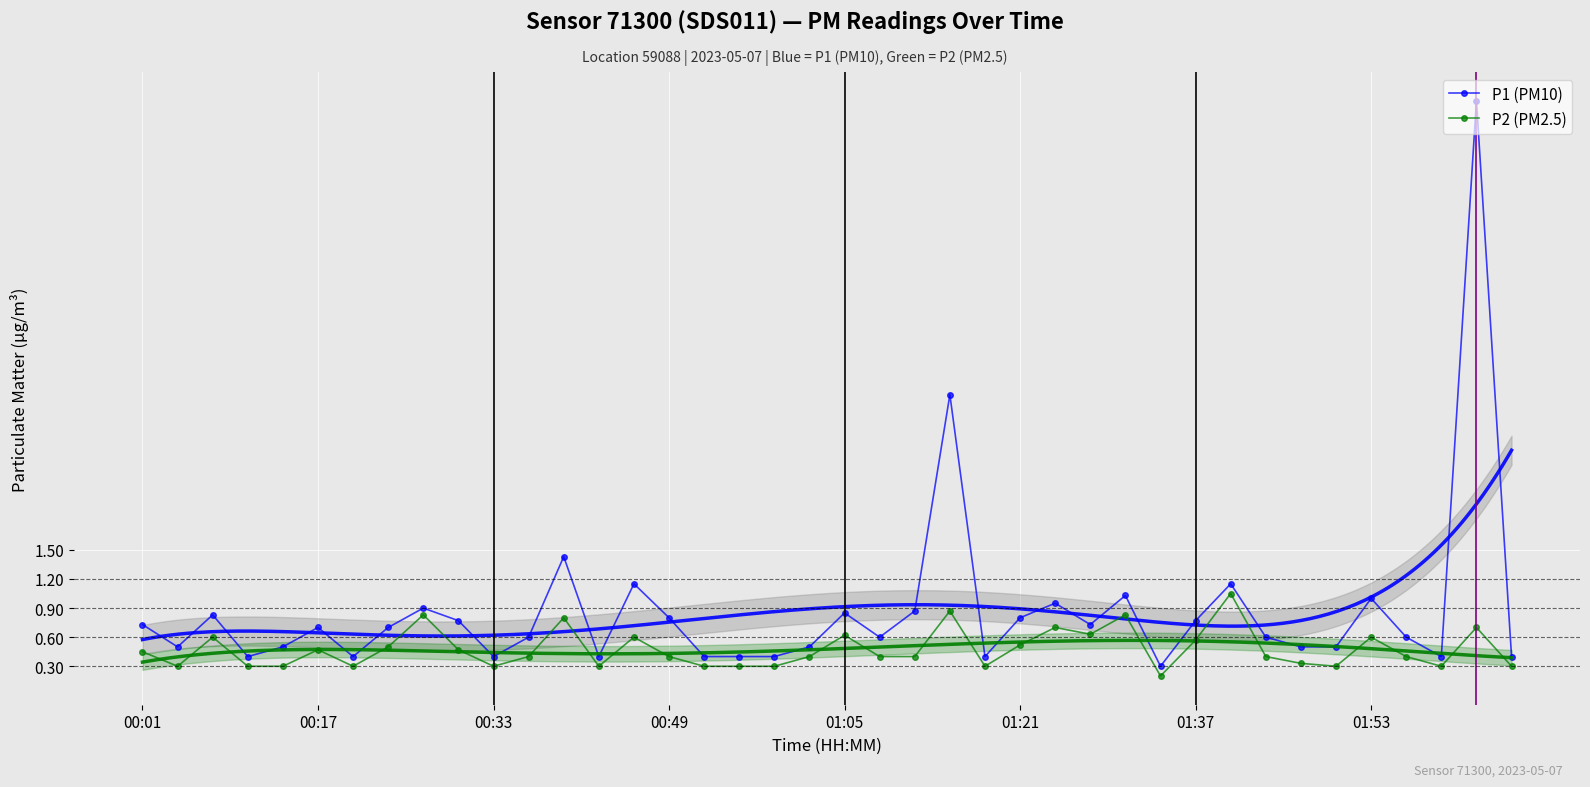

True or false: P1 (PM10) and P2 (PM2.5) intersect in this chart.

False